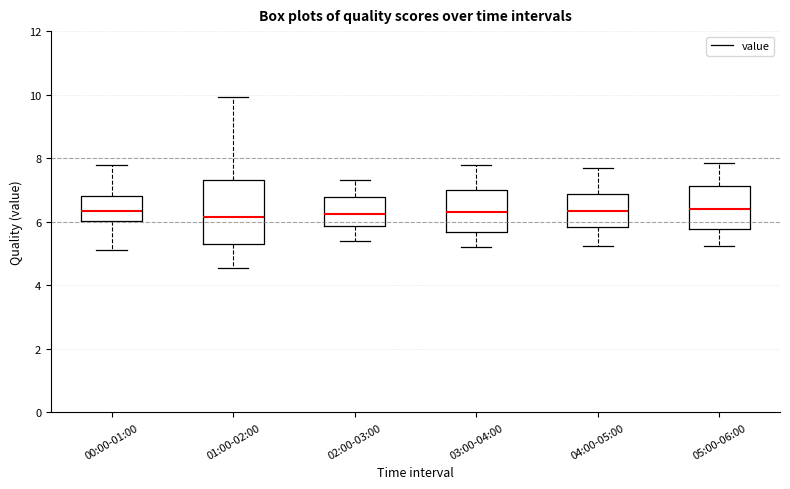

Reading left to right, read every box against the y-axis: the position of its median line, the range the box covers, and the ends of its whiskers. The values are not printed on the chart, so give them approximately, as read against the axis.

00:00-01:00: median 6.4, box 6.0 to 6.8, whiskers 5.2 to 7.8
01:00-02:00: median 6.2, box 5.4 to 7.4, whiskers 4.6 to 10.0
02:00-03:00: median 6.2, box 5.8 to 6.8, whiskers 5.4 to 7.4
03:00-04:00: median 6.4, box 5.6 to 7.0, whiskers 5.2 to 7.8
04:00-05:00: median 6.4, box 5.8 to 6.8, whiskers 5.2 to 7.8
05:00-06:00: median 6.4, box 5.8 to 7.2, whiskers 5.2 to 7.8